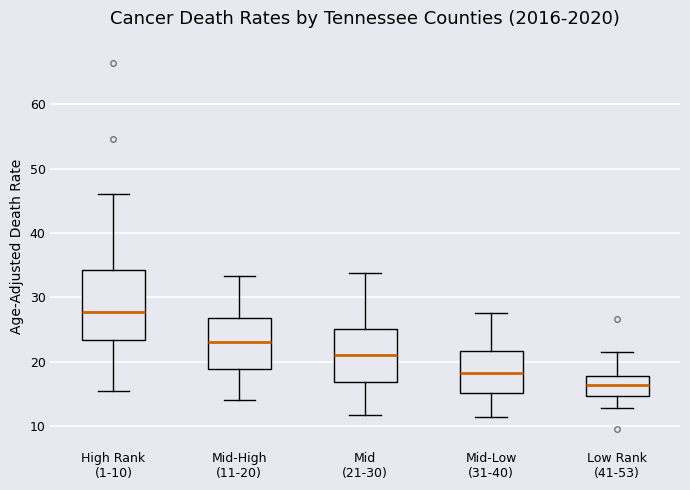

Where does the upper whisker of the box for Mid-High (11-20) end on the y-axis? The values are not printed on the chart, so give them approximately, as read against the axis.

33